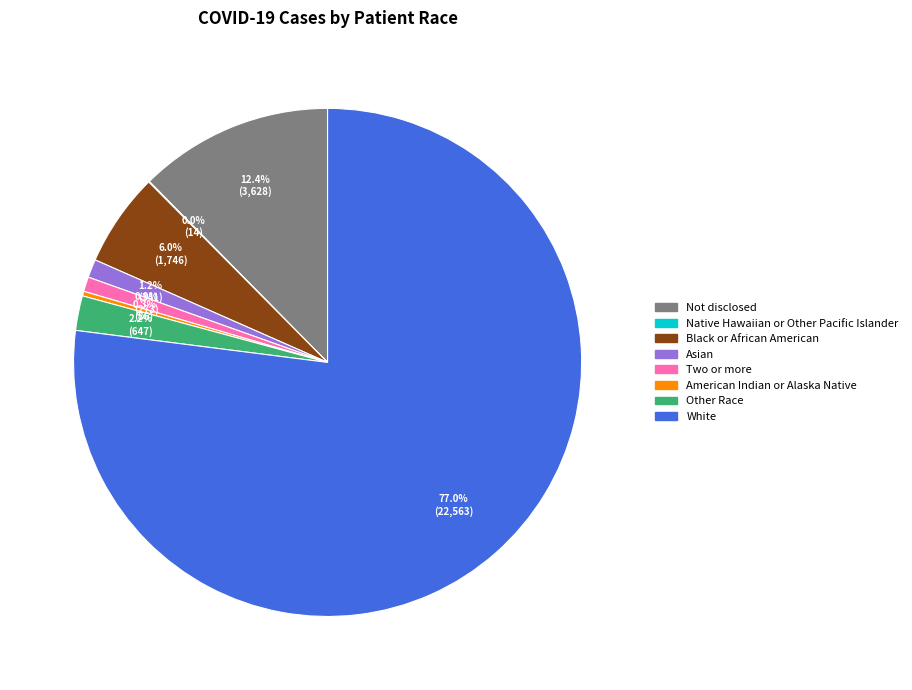

Is it true that White is 72% of the pie?

False